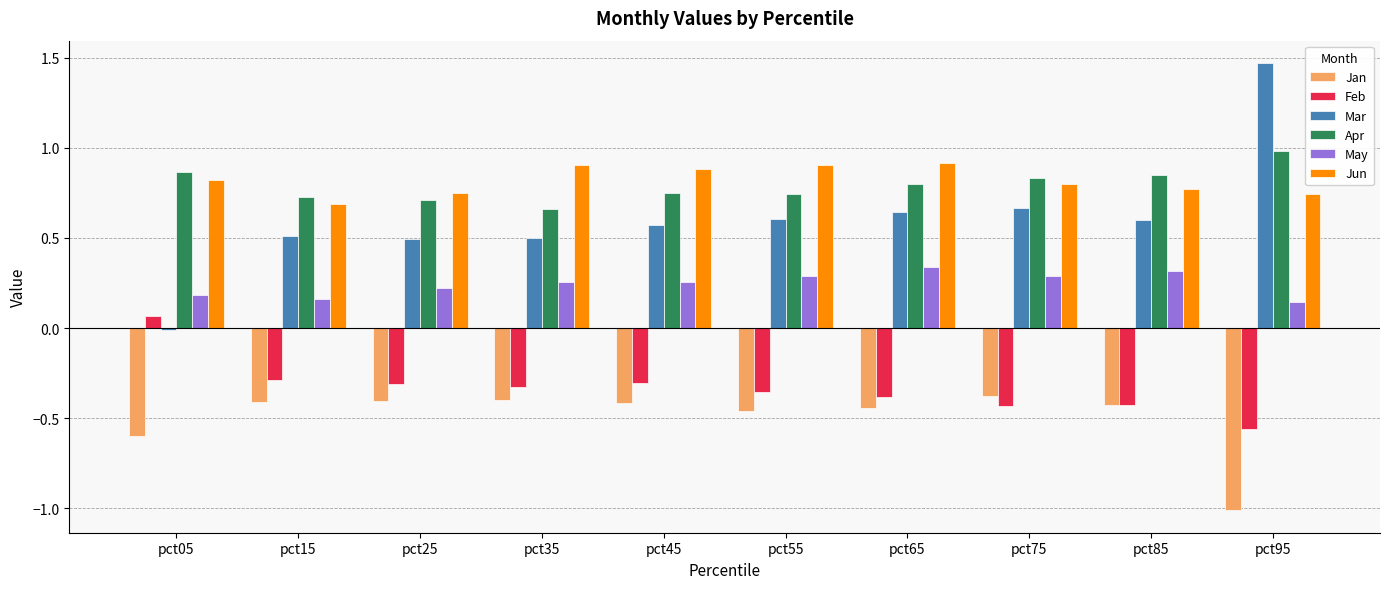

What is the difference between the highest and lowest values at pct75?

1.3